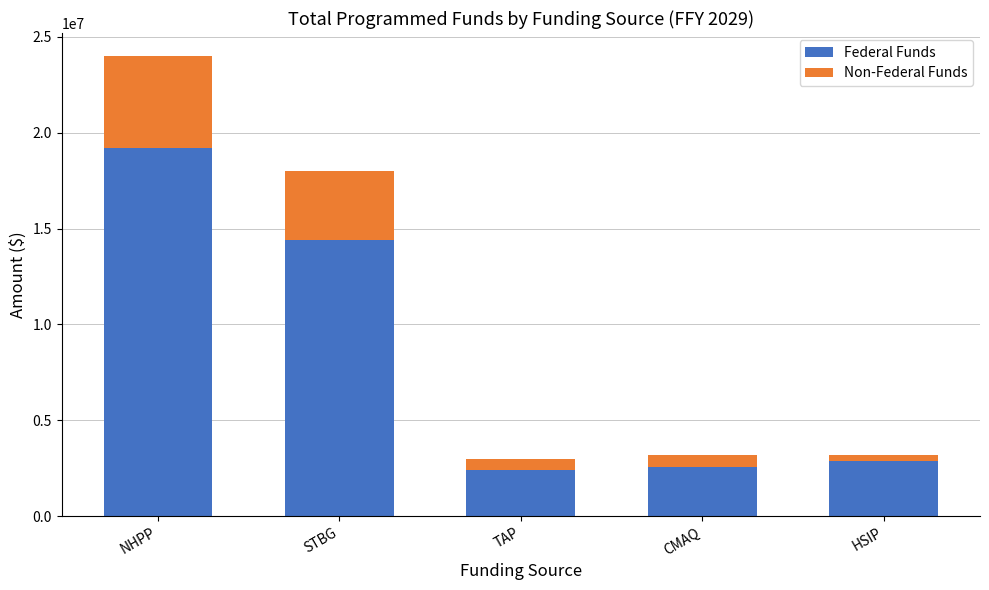

The Federal Funds series shows 6932040.2 at STBG. True or false?

False